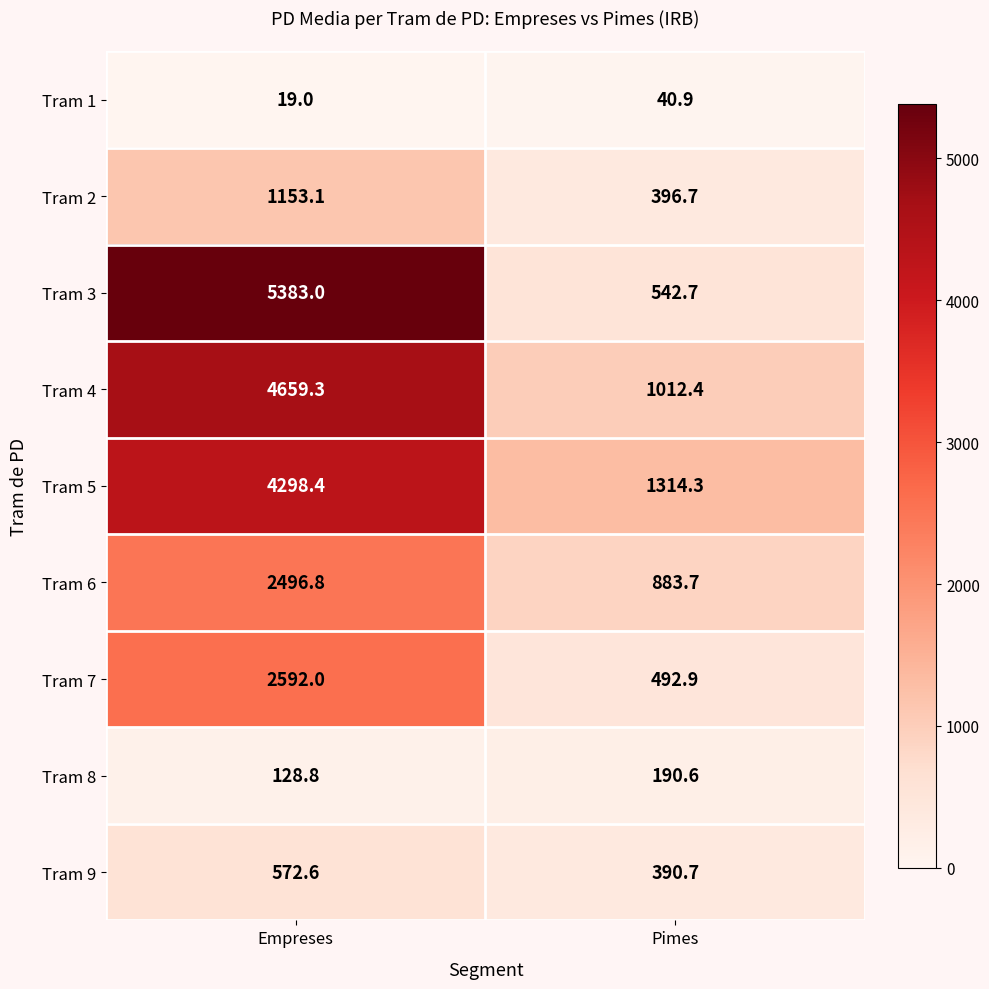

At which label does Tram 4 reach its peak?

Empreses